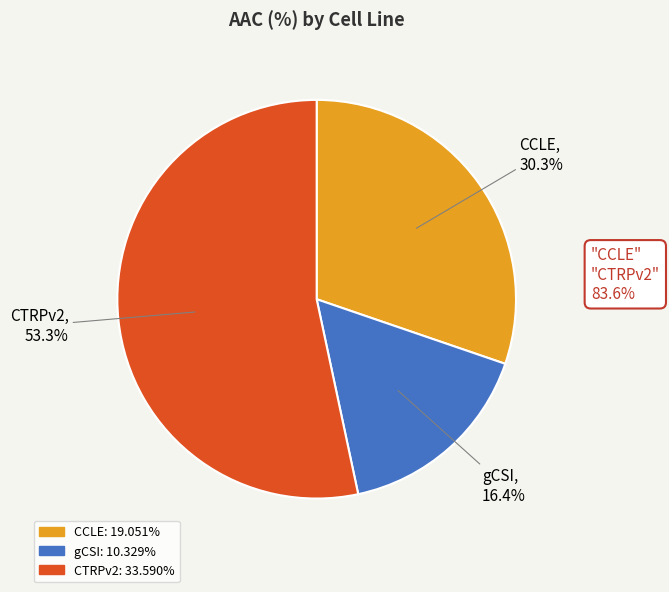

How many segments does this pie chart have?

3